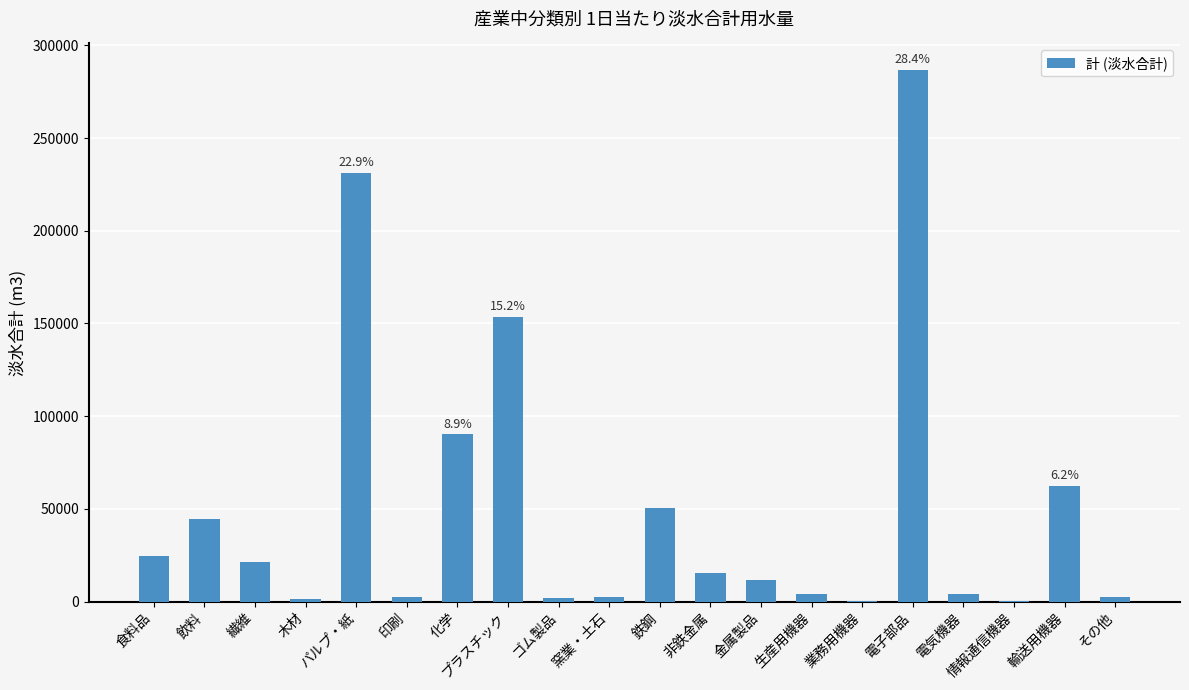

How many data points does each series have?

20